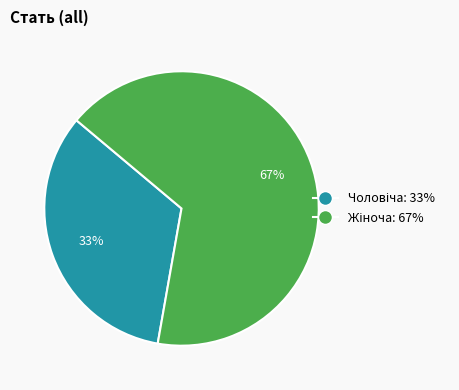

Does any single category account for the majority?

Yes